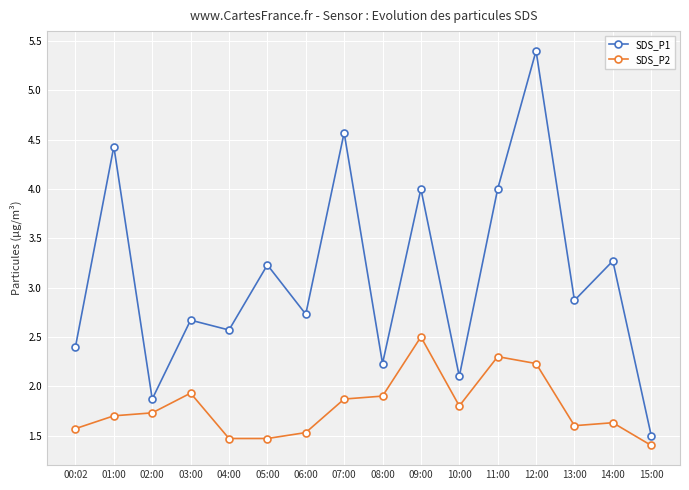

Is the value of SDS_P1 at 07:00 greater than the value of SDS_P2 at 11:00?

Yes